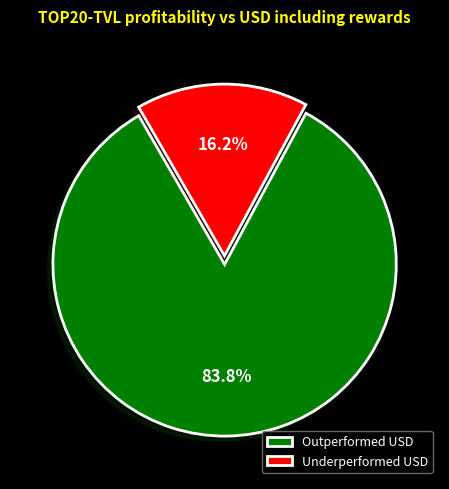

Rank the categories by value from lowest to highest.

Underperformed USD, Outperformed USD